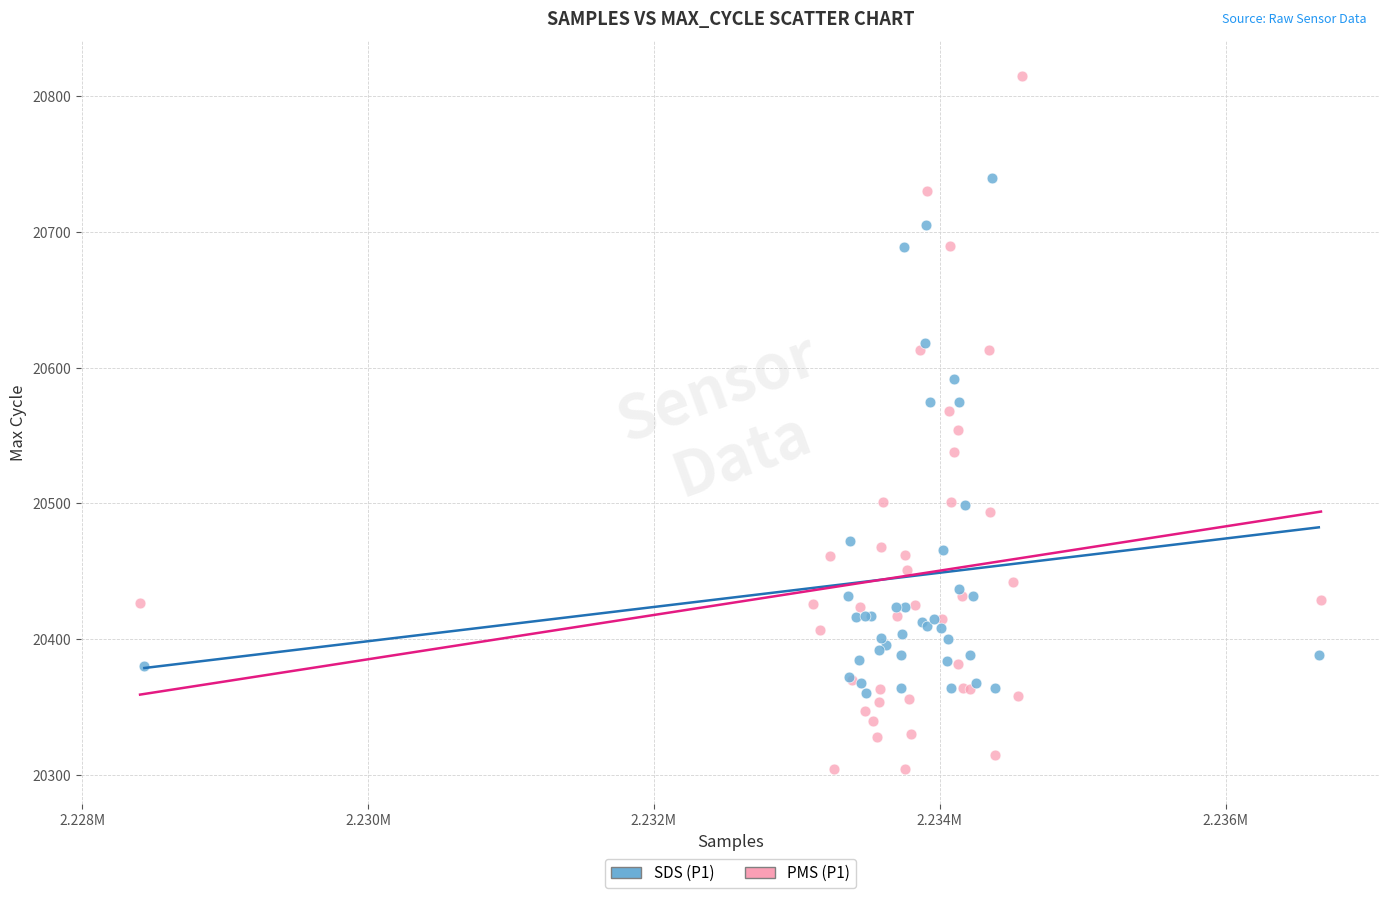

Which series contains the highest Y value?

PMS (P1)